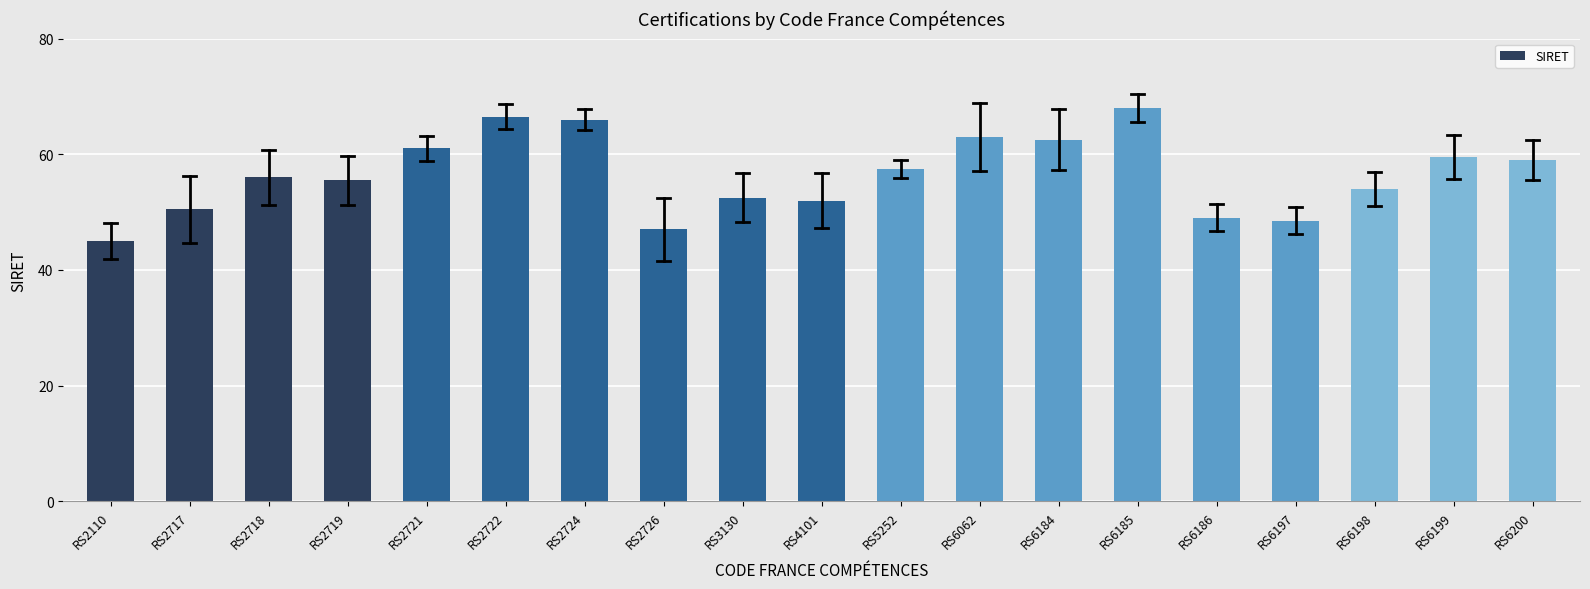

Reading left to right, transcribe all the data shown in this chart.

45.0	50.5	56.0	55.5	61.0	66.5	66.0	47.0	52.5	52.0	57.5	63.0	62.5	68.0	49.0	48.5	54.0	59.5	59.0